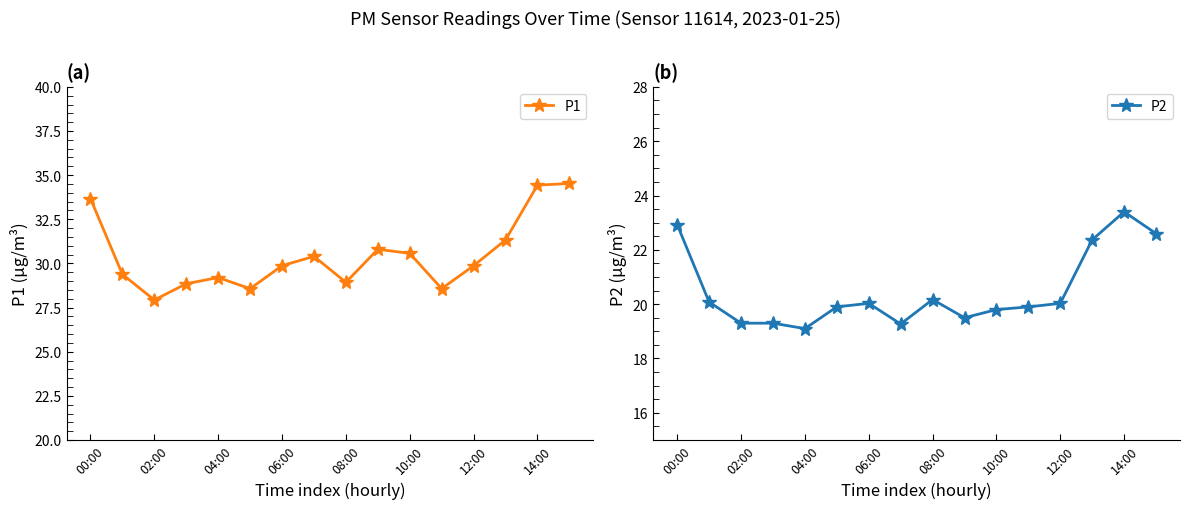

Rank the series by their maximum value, from lowest to highest.

P2, P1